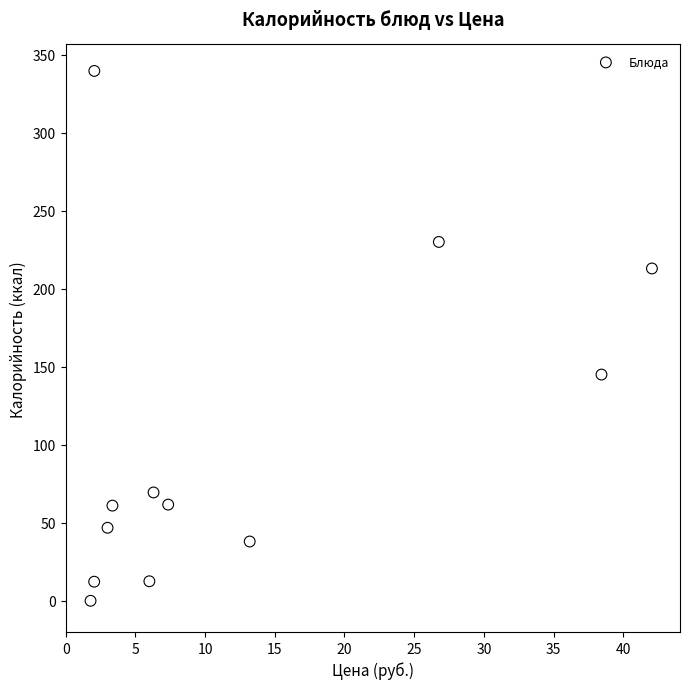

What is the average X value?

12.7